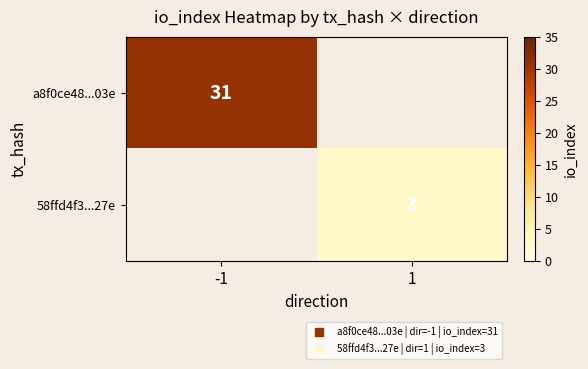

The a8f0ce48...03e series shows 31.0 at -1. True or false?

True